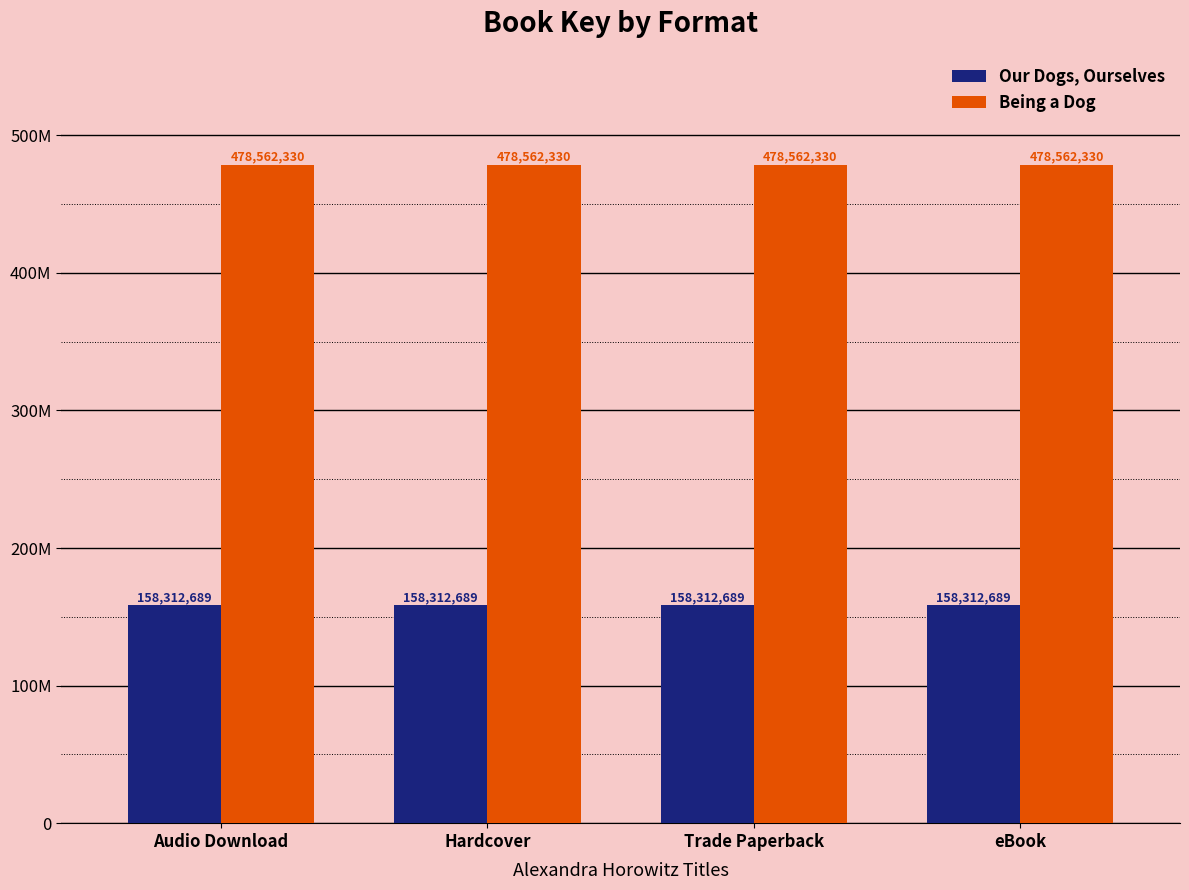

List the series in order of their peak value, highest first.

Being a Dog, Our Dogs, Ourselves